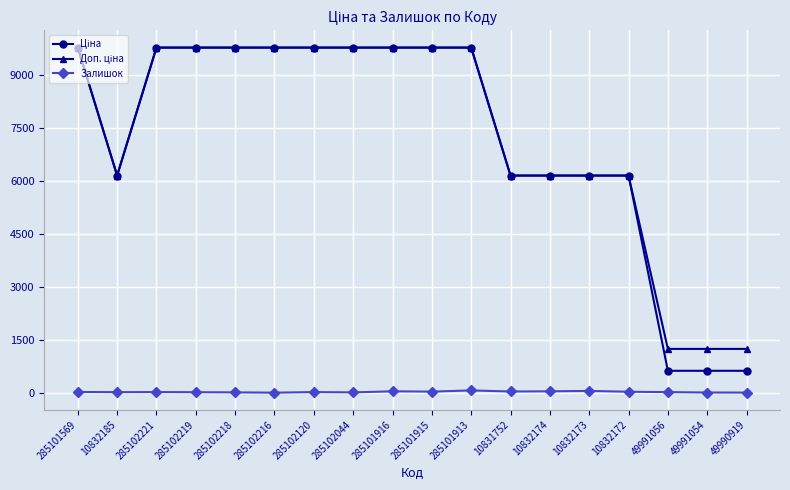

At how many categories does at least one series exceed 4544?

15